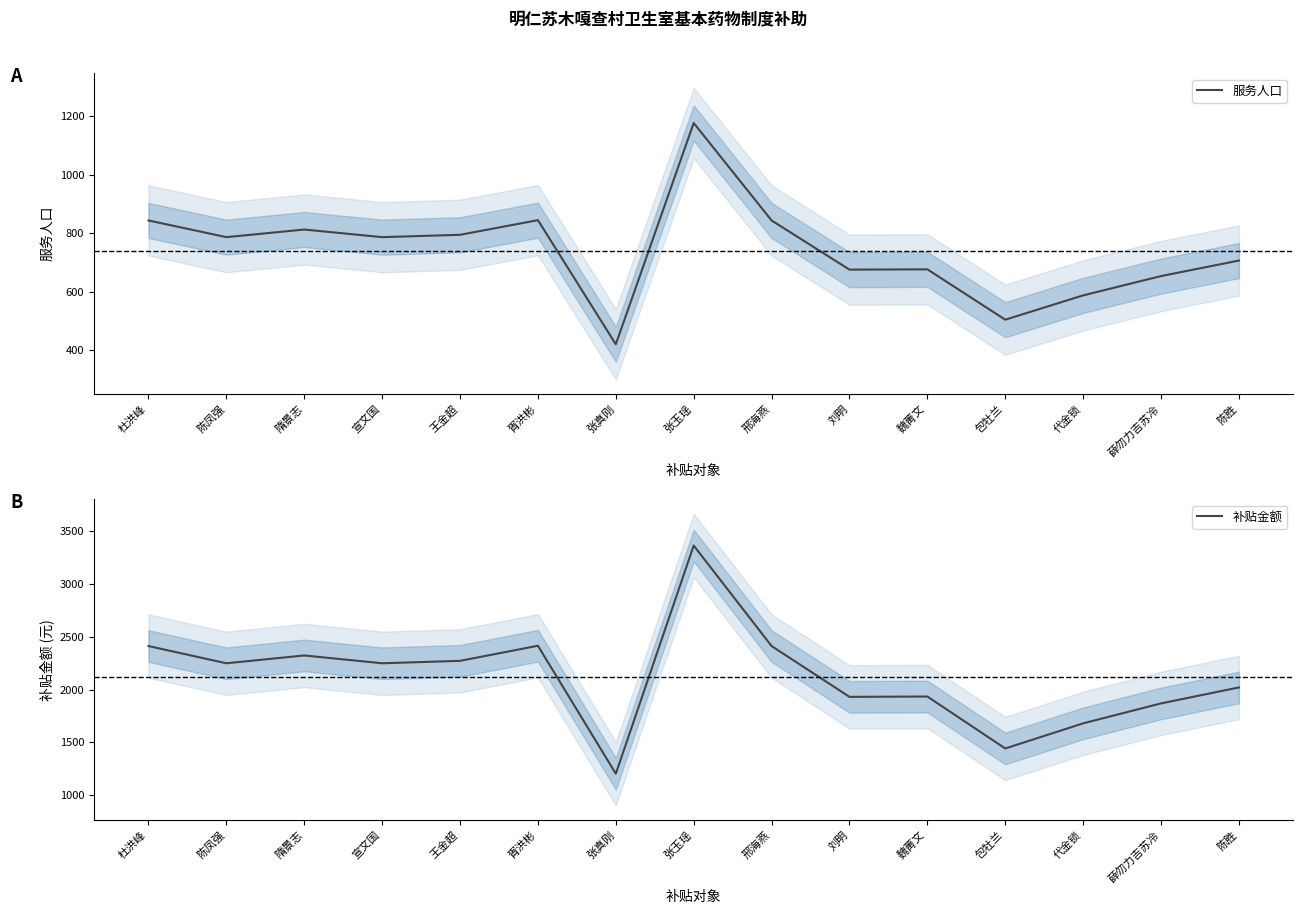

Does the chart have visible grid lines?

No